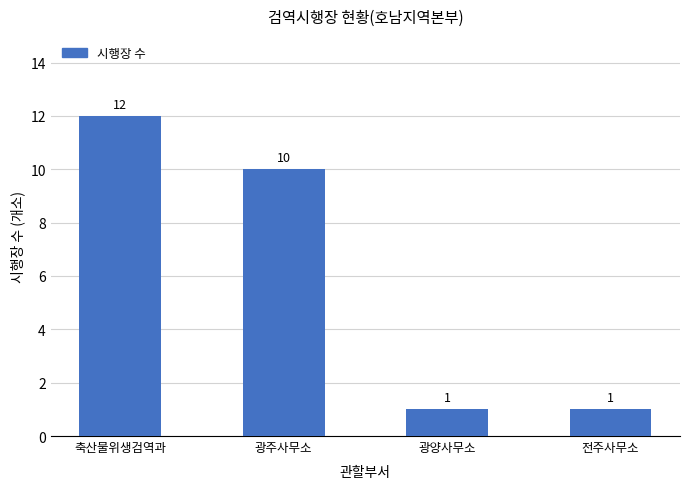

The chart shows a value of 16 at 광주사무소. True or false?

False